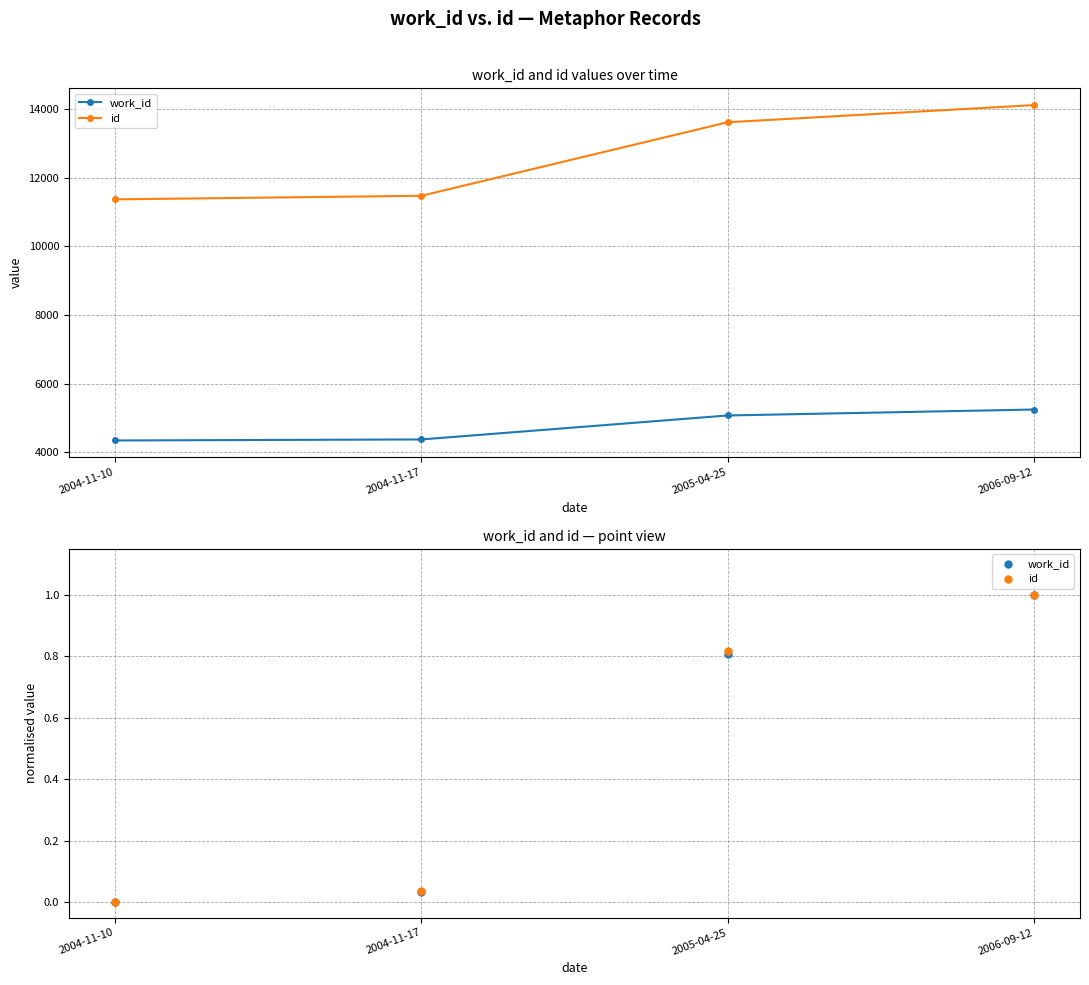

Which series has the largest Y range (max minus min)?

work_id